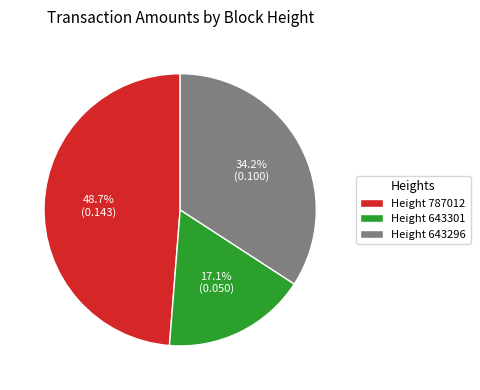

Rank the categories by value from highest to lowest.

Height 787012, Height 643296, Height 643301